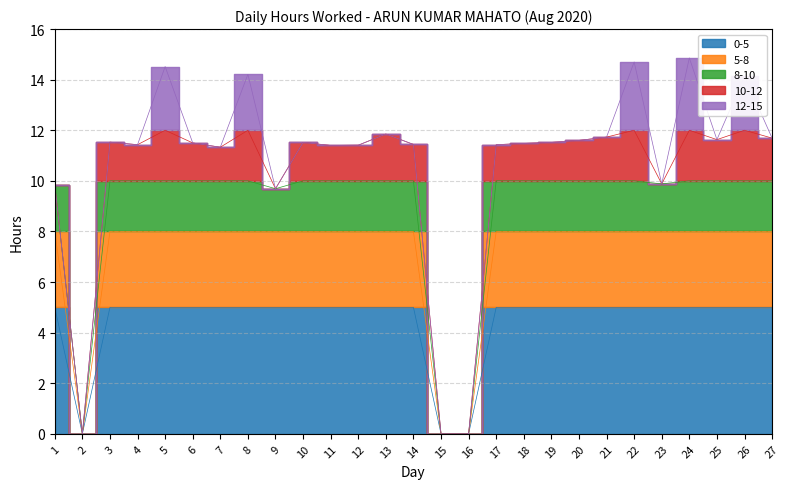

How many points are lower than both their immediate neighbors (excluding endpoints)?

7